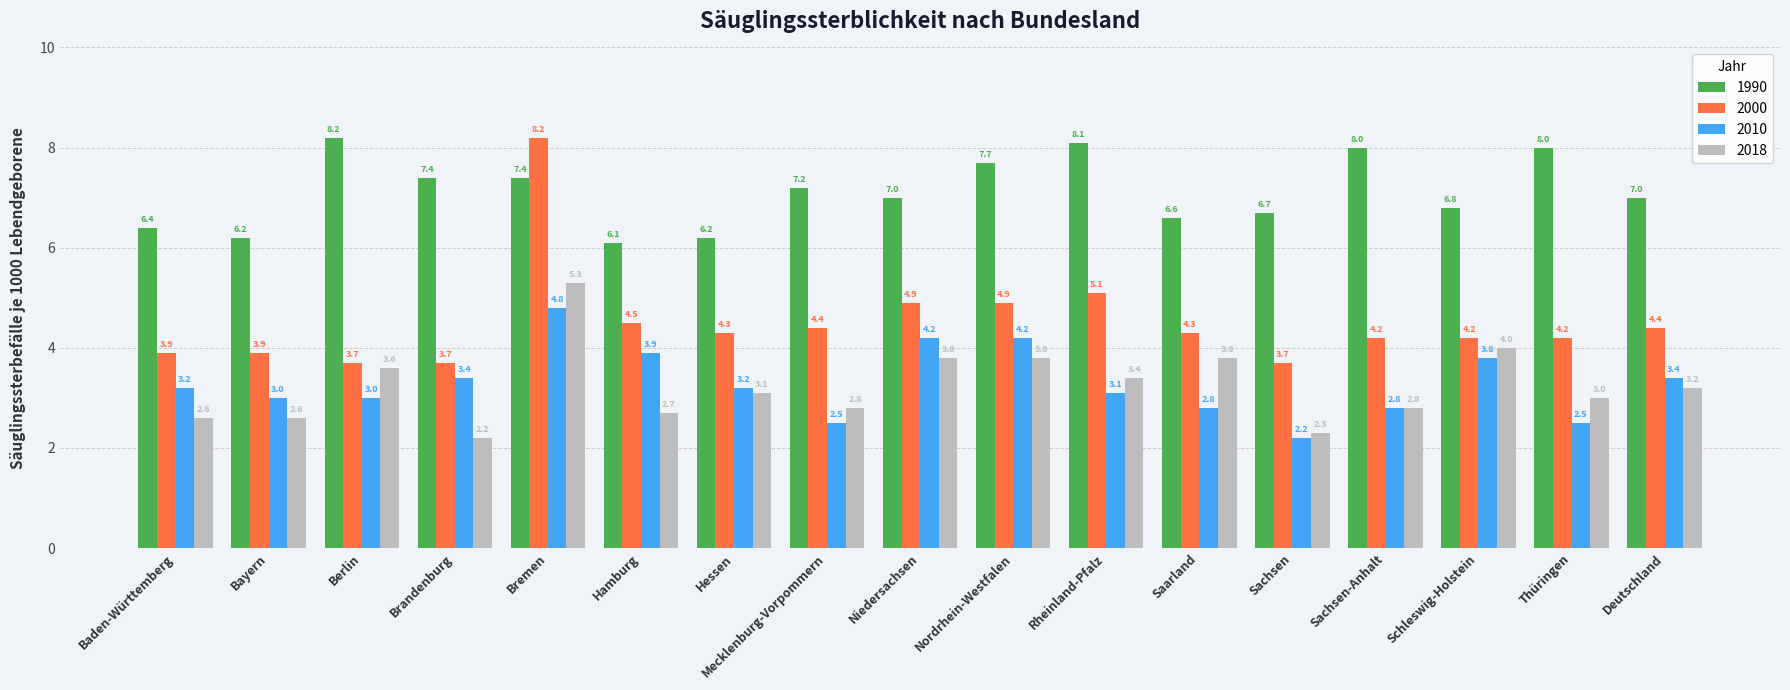

Reading left to right, what are all the values shown in this chart?

1990: 6.4	6.2	8.2	7.4	7.4	6.1	6.2	7.2	7.0	7.7	8.1	6.6	6.7	8.0	6.8	8.0	7.0
2000: 3.9	3.9	3.7	3.7	8.2	4.5	4.3	4.4	4.9	4.9	5.1	4.3	3.7	4.2	4.2	4.2	4.4
2010: 3.2	3.0	3.0	3.4	4.8	3.9	3.2	2.5	4.2	4.2	3.1	2.8	2.2	2.8	3.8	2.5	3.4
2018: 2.6	2.6	3.6	2.2	5.3	2.7	3.1	2.8	3.8	3.8	3.4	3.8	2.3	2.8	4.0	3.0	3.2